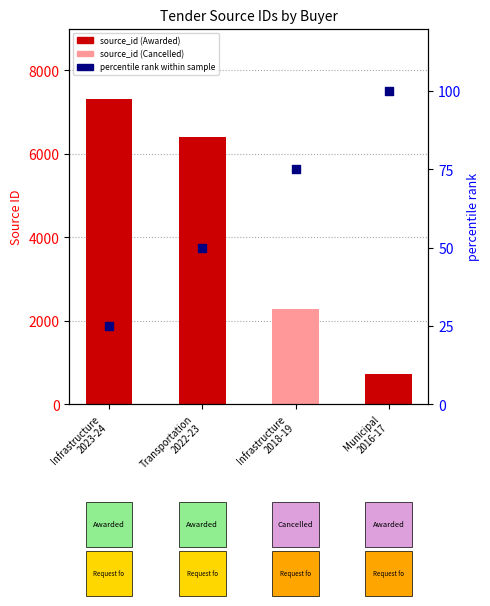

At which category is the sum across all series the highest?

Infrastructure
2023-24